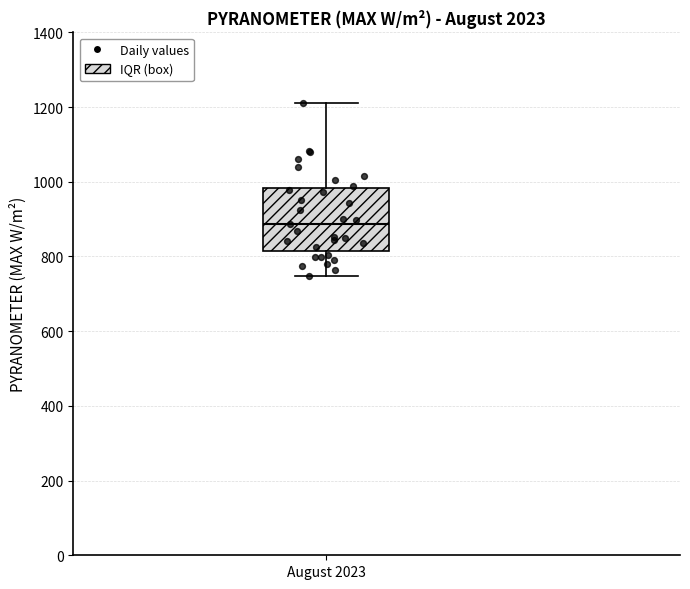

Where does the lower whisker of the box for August 2023 end on the y-axis? The values are not printed on the chart, so give them approximately, as read against the axis.

740